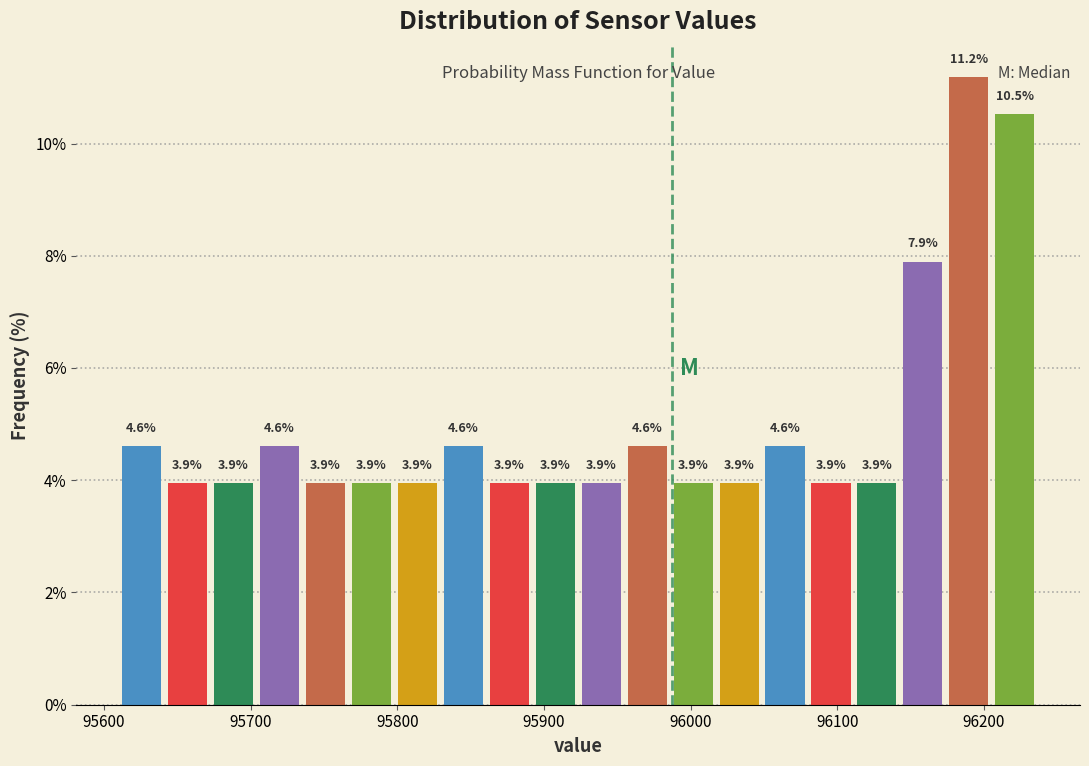

Around what value on the x-axis is the tallest bar? Give the approximate position of its centre, as read against the axis.

96190